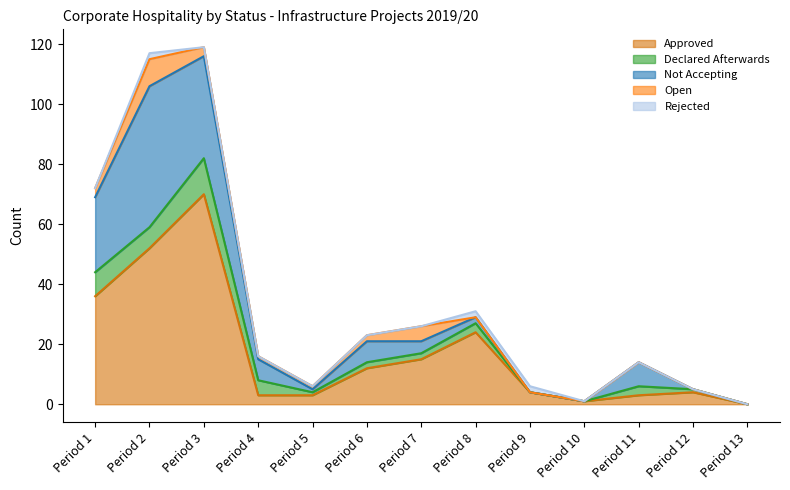

Which has a higher value, Period 10 or Period 13?

Period 10